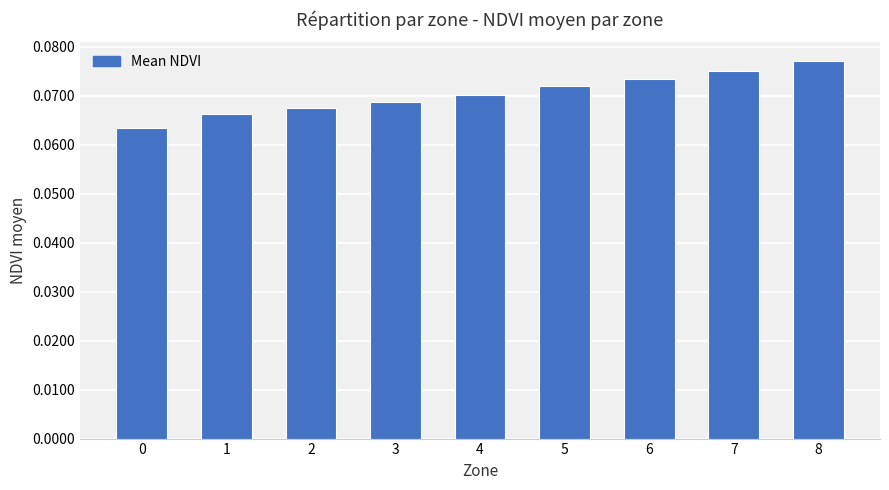

Which has a higher value, 6 or 3?

6